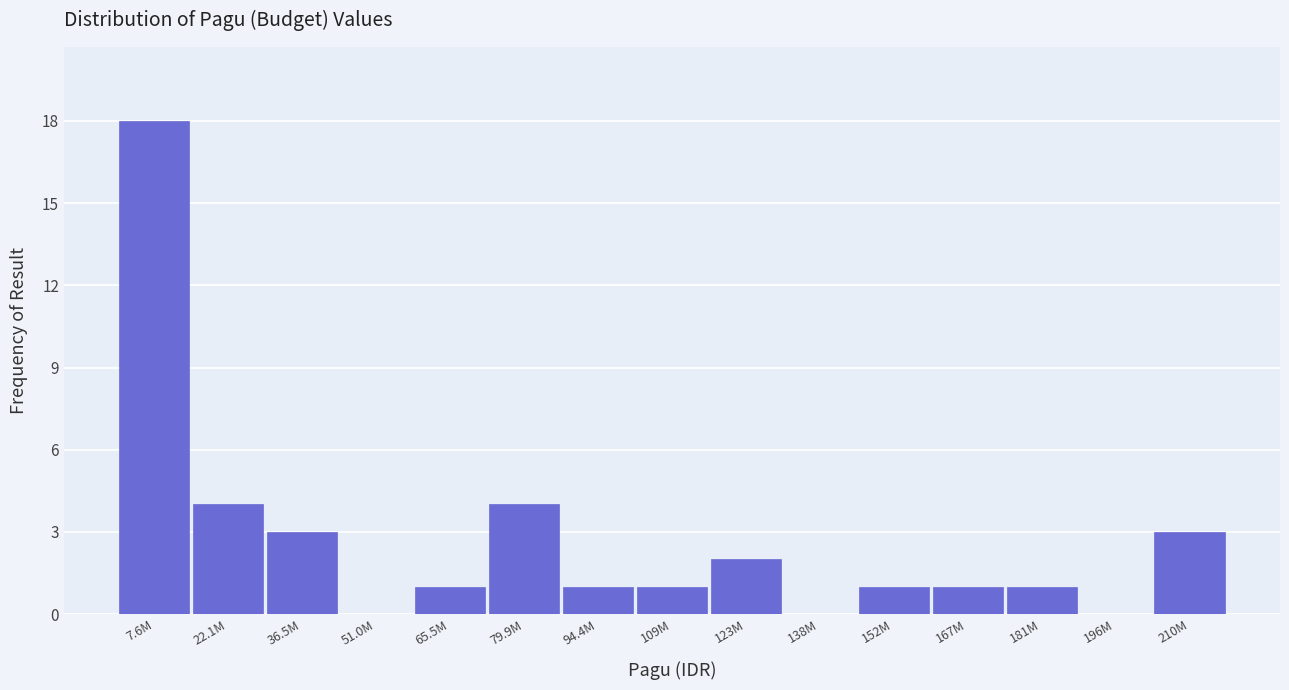

Reading left to right, list all the values displayed in this chart.

7.6M=18	22.1M=4	36.5M=3	51.0M=0	65.5M=1	79.9M=4	94.4M=1	109M=1	123M=2	138M=0	152M=1	167M=1	181M=1	196M=0	210M=3